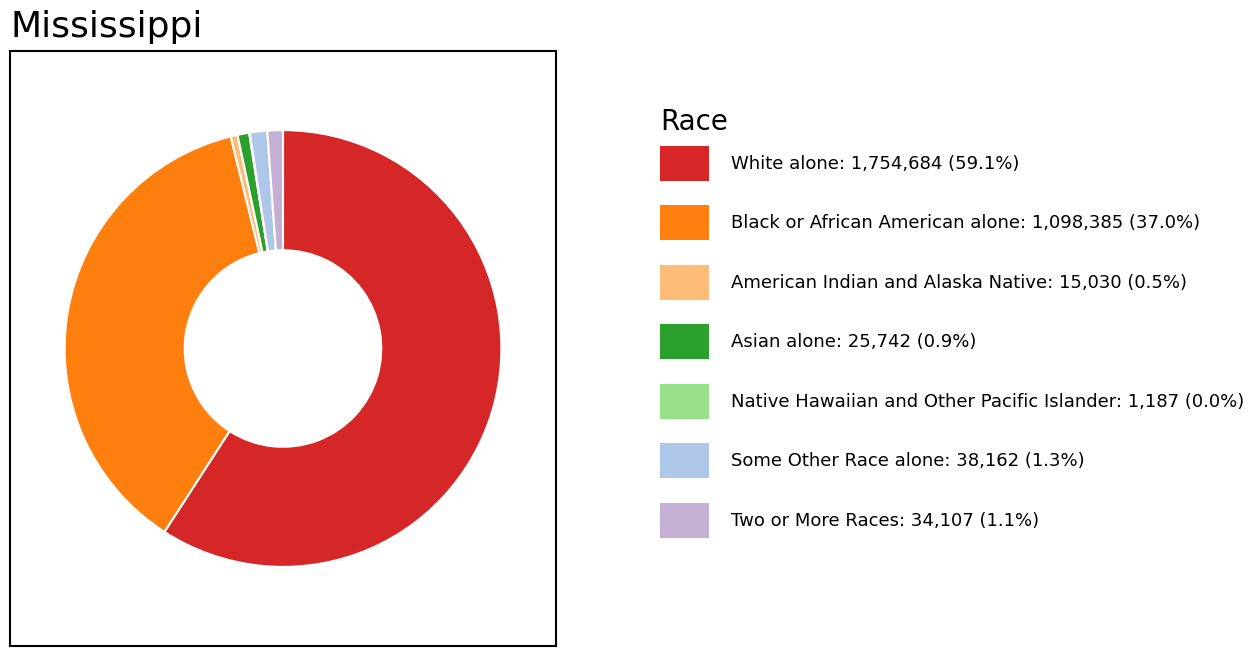

Which category has the biggest portion of the pie?

White alone